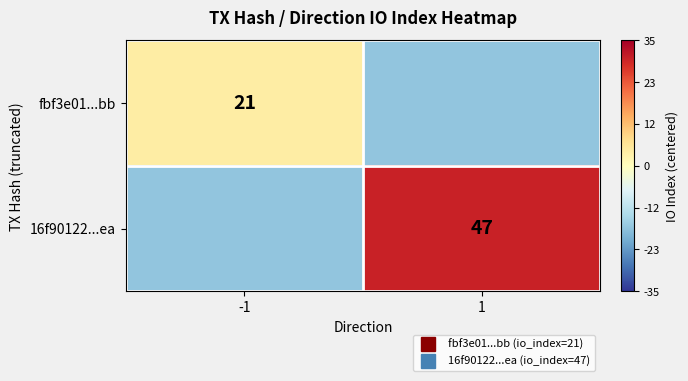

What value does the fbf3e01...bb series have at 1?

-17